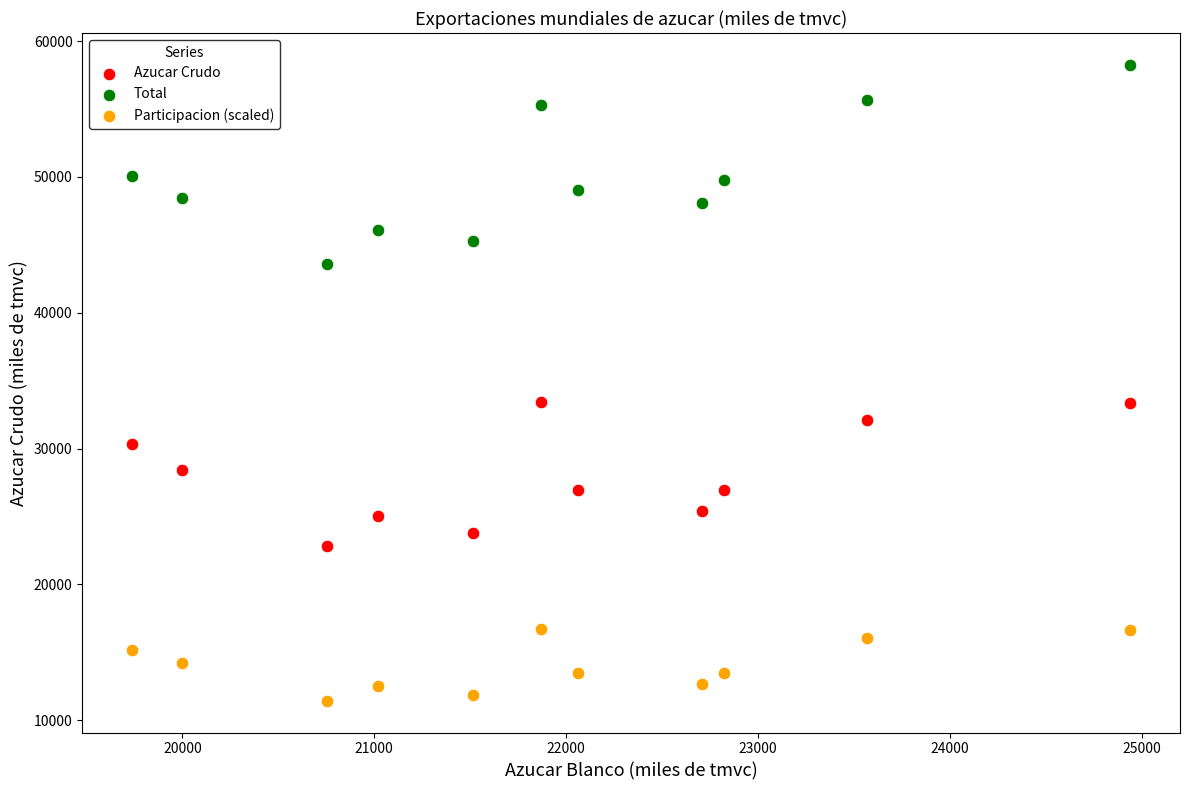

Across all data points, what is the range of Y values (max minus min)?

46833.6